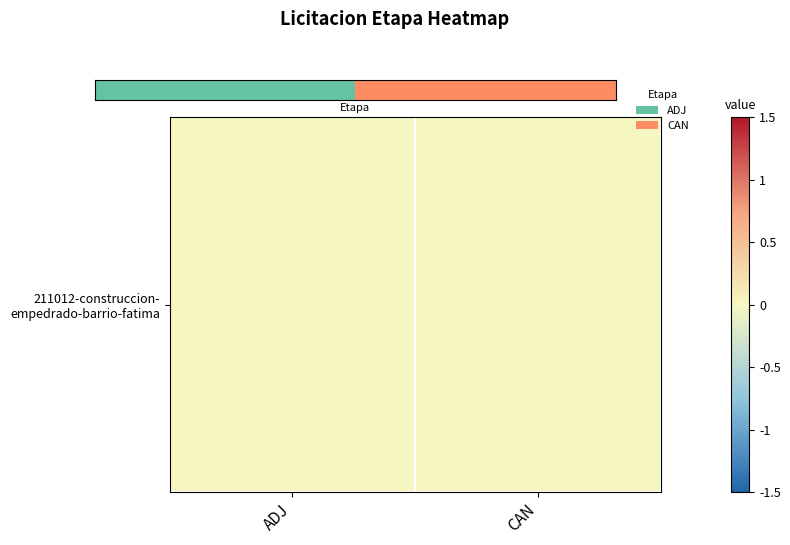

List the labels in order of value, largest first.

CAN, ADJ